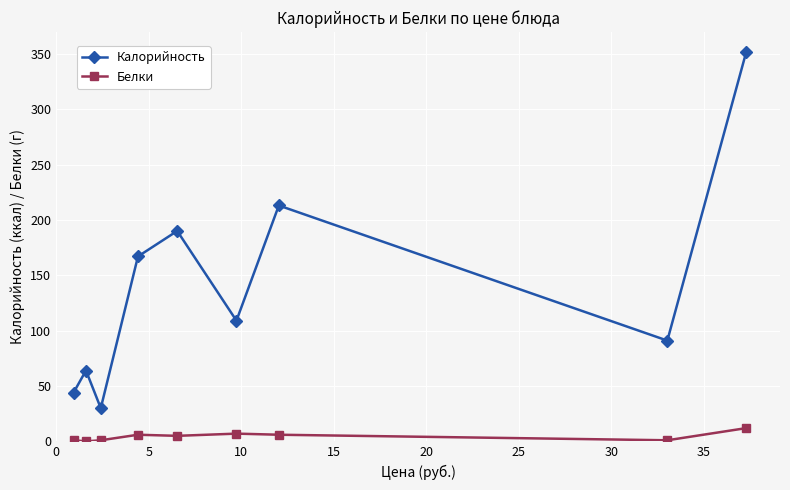

At how many categories does at least one series exceed 139?

4